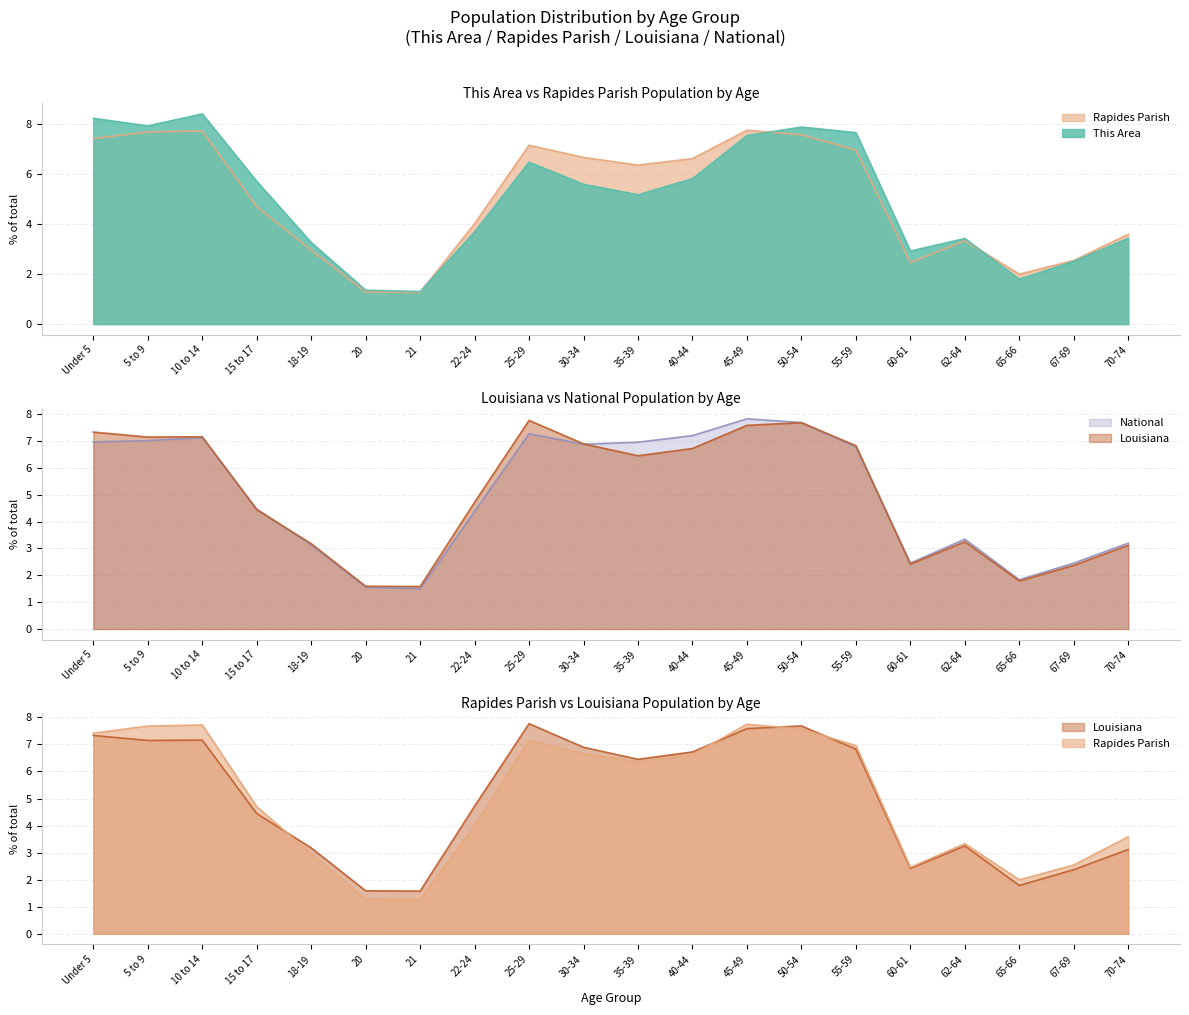

Where do Louisiana and This Area first cross each other?

18-19 and 20